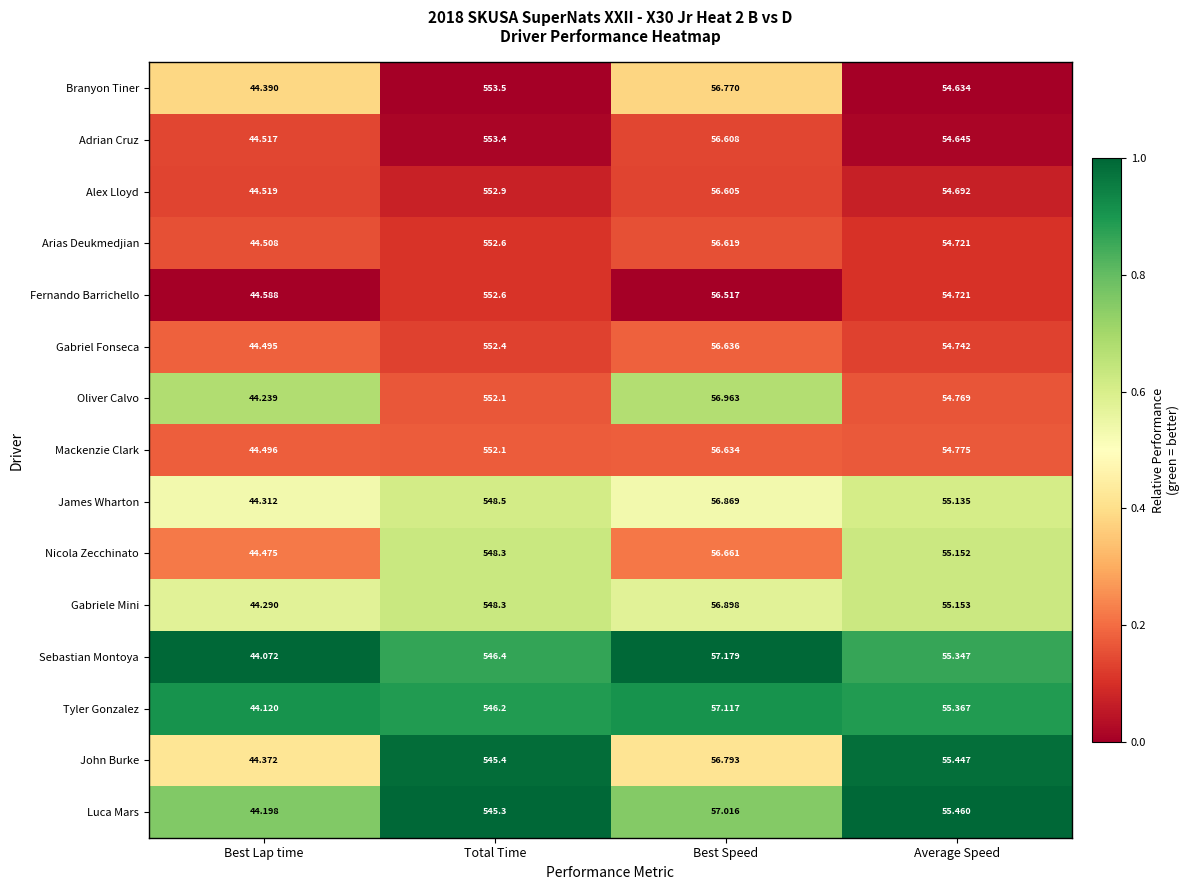

Which series changed the most between Best Lap time and Total Time?

Branyon Tiner